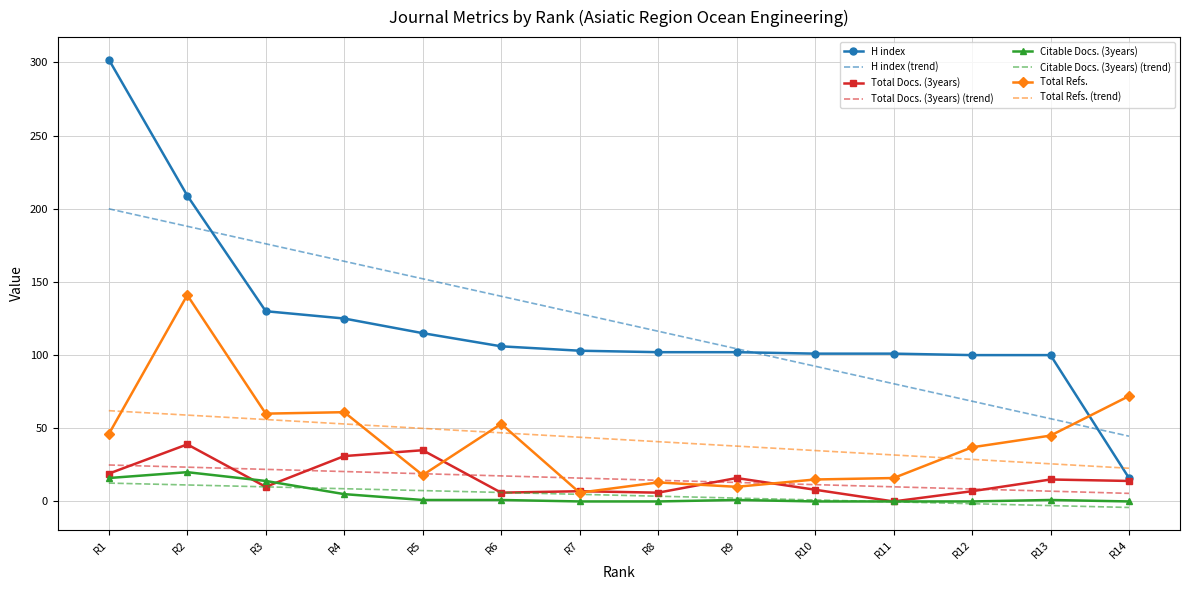

Where does the Citable Docs. (3years) series first go above 1?

R1